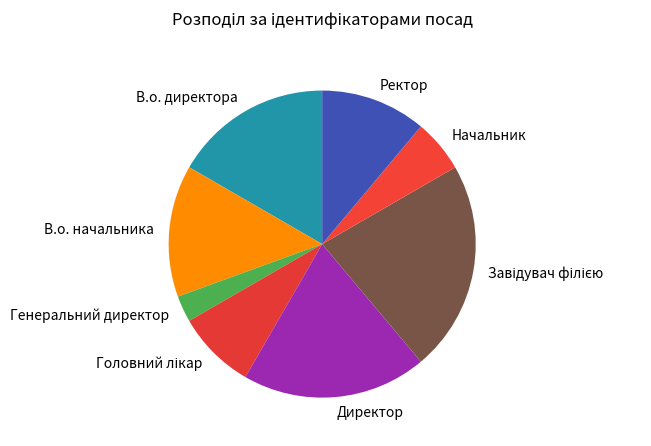

Does Директор represent more than half of the total?

No